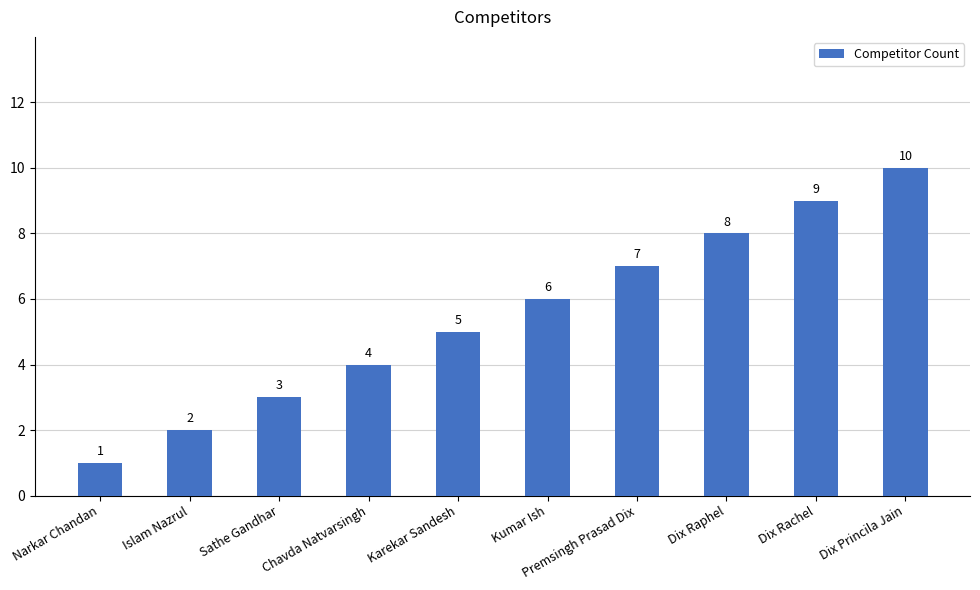

Reading left to right, what are all the values shown in this chart?

Narkar Chandan=1	Islam Nazrul=2	Sathe Gandhar=3	Chavda Natvarsingh=4	Karekar Sandesh=5	Kumar Ish=6	Premsingh Prasad Dix=7	Dix Raphel=8	Dix Rachel=9	Dix Princila Jain=10